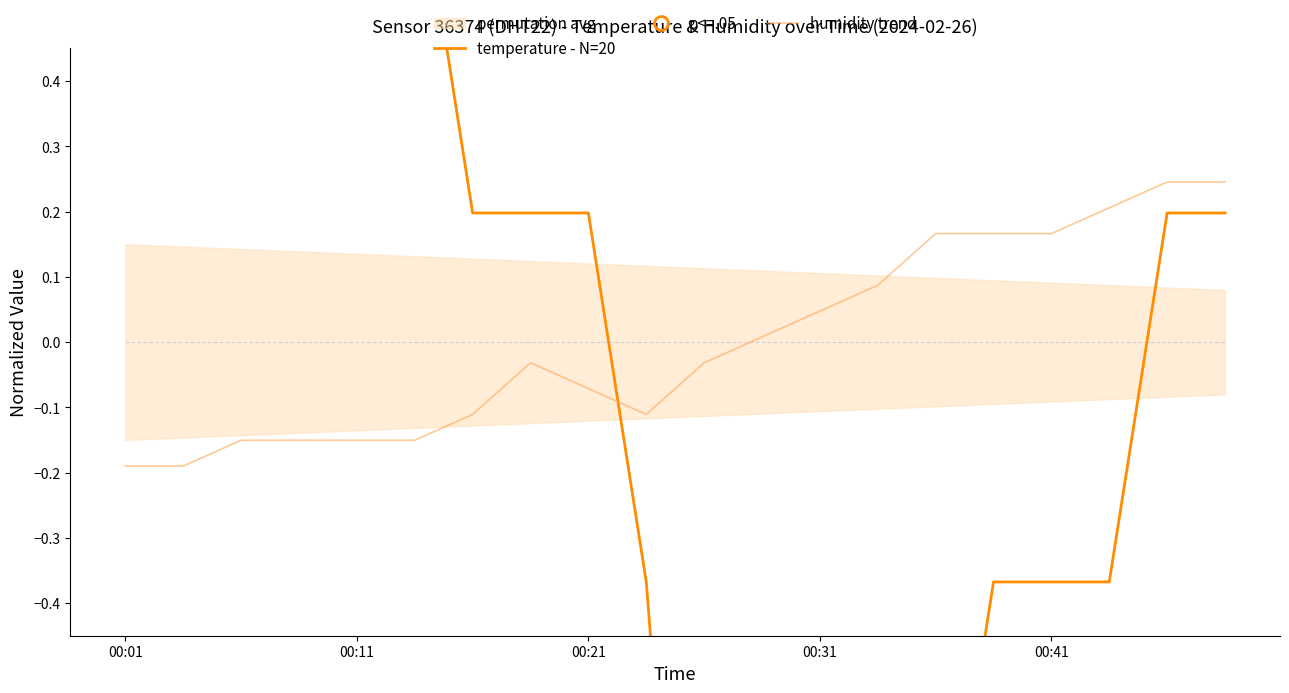

List the series in order of their overall mean, highest first.

humidity, temperature